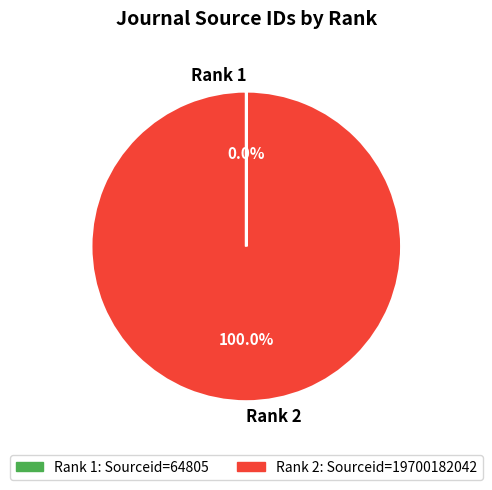

Which slice is the largest?

Rank 2